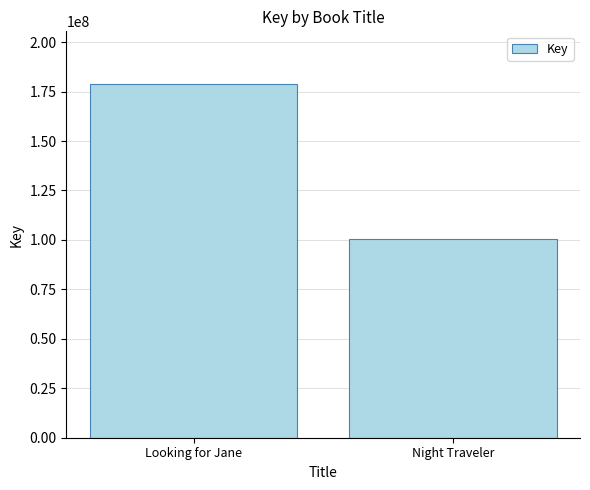

Count the number of data series in this chart.

1